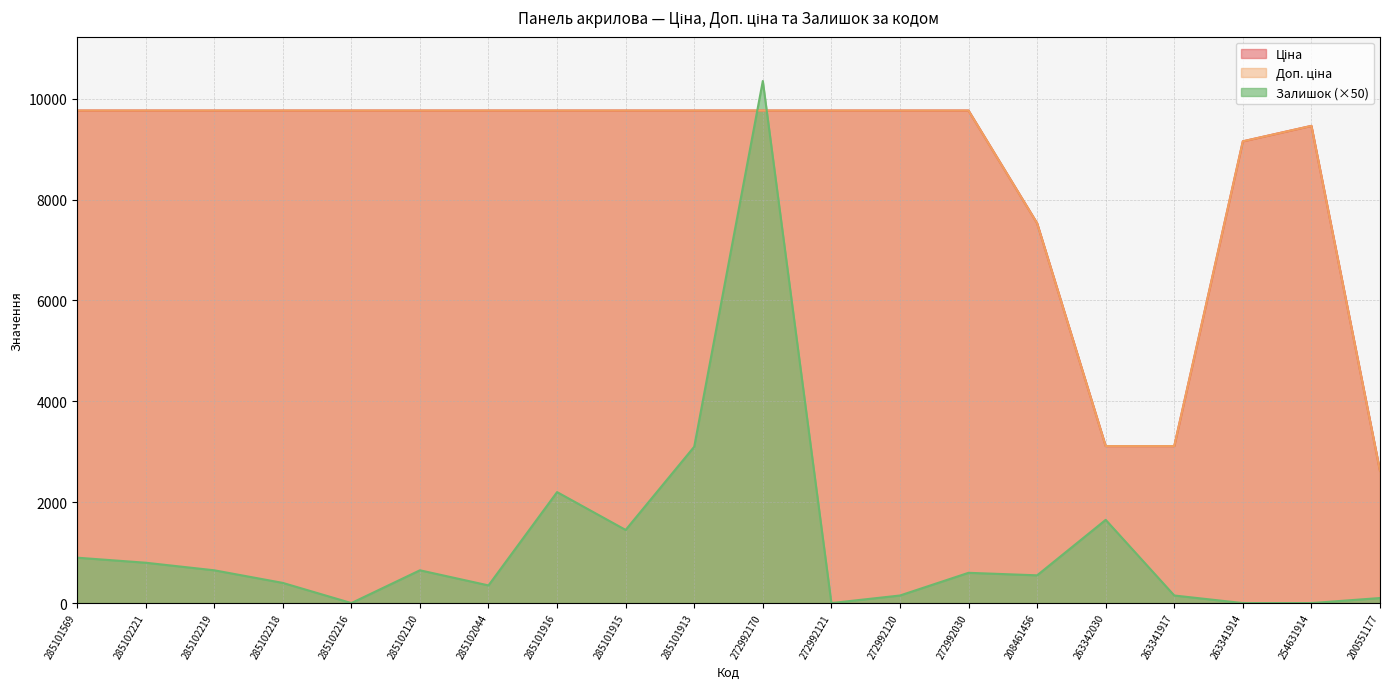

At which label is Залишок closest to 5175?

285101913